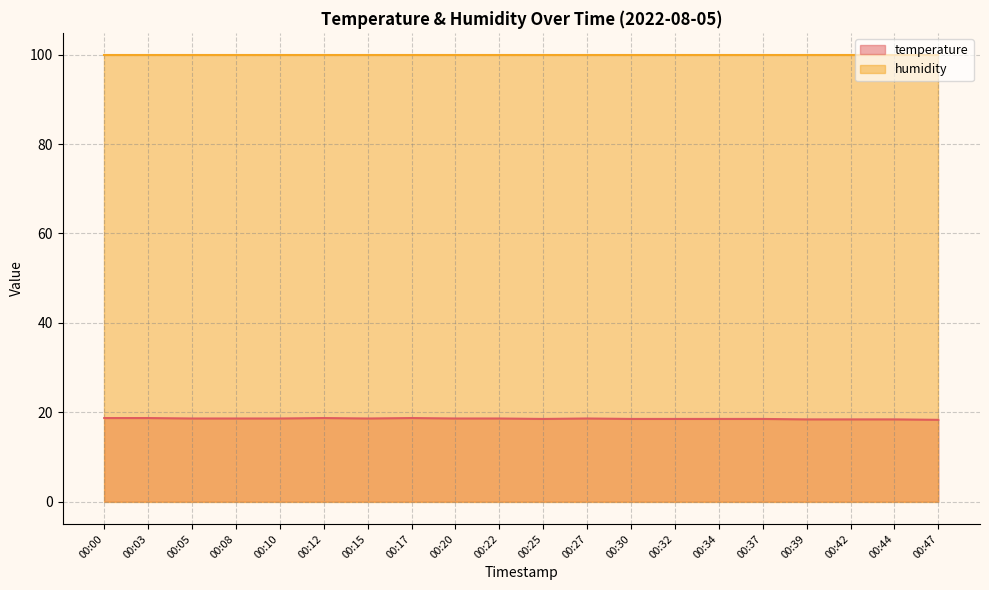

Where is the data nearest to the value 18?

00:47